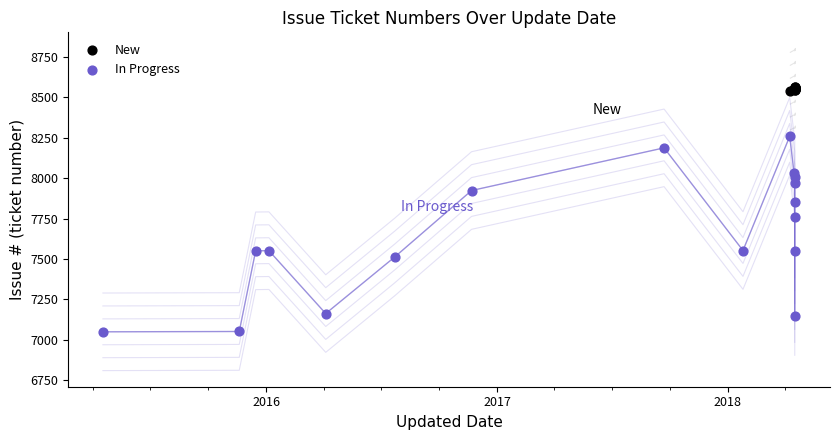

Which series reaches the minimum Y coordinate?

In Progress